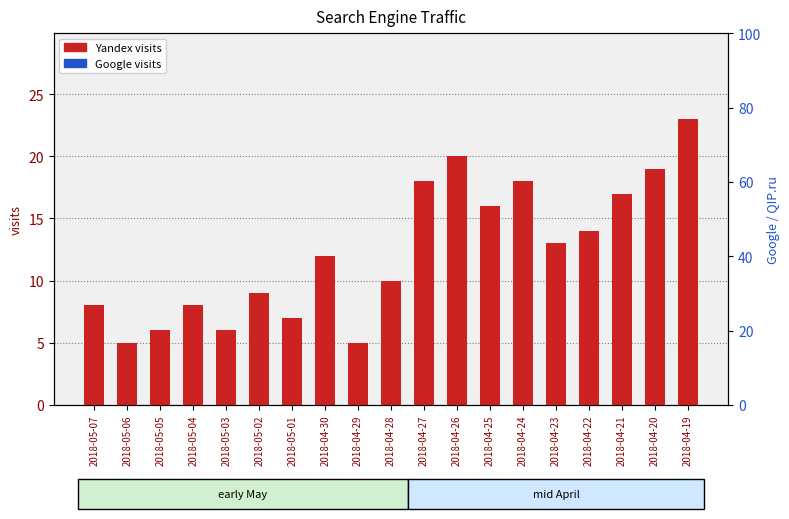

At how many categories does at least one series exceed 2?

19